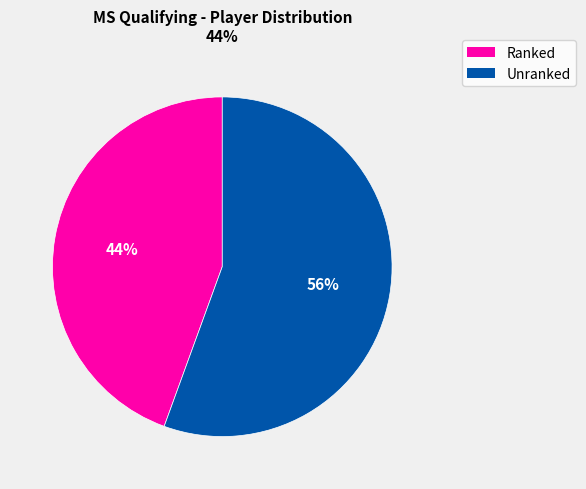

Is there a majority slice in this chart?

Yes